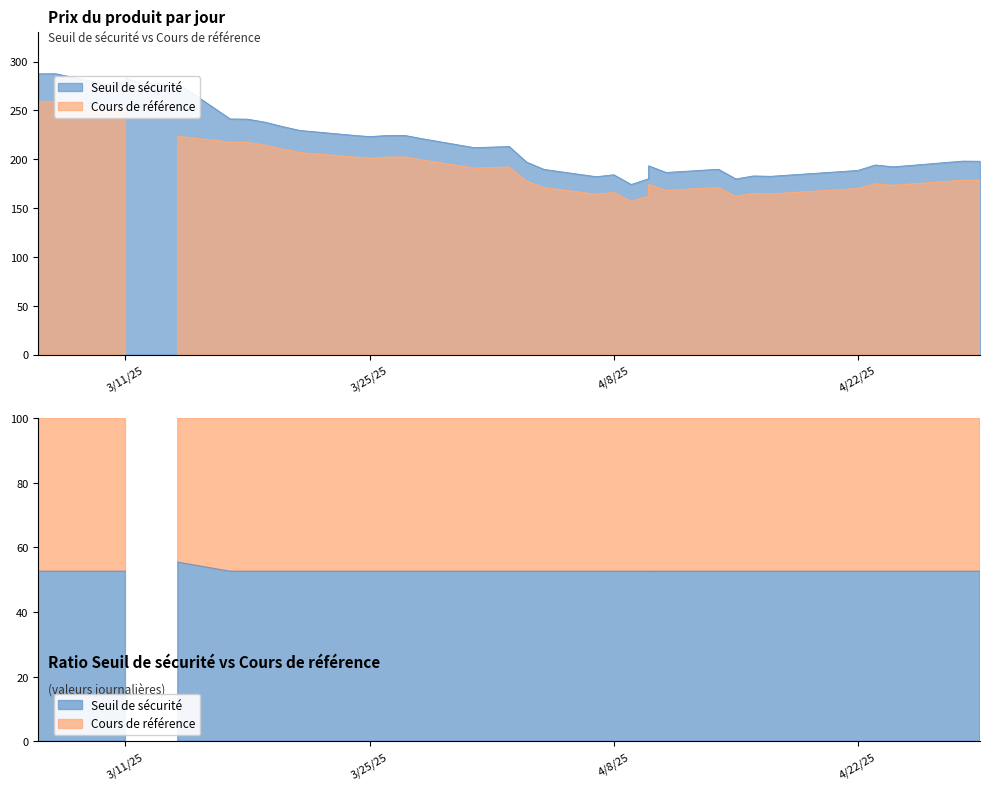

Where is the first local maximum for Seuil de sécurité?

1